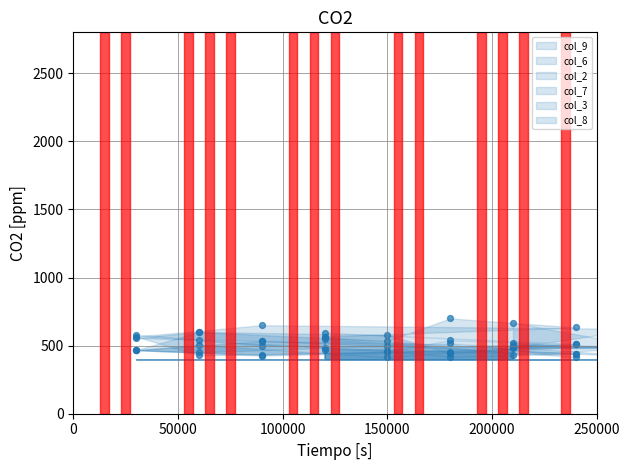

Is the value of col_6 at 9 greater than the value of col_3 at 7?

Yes